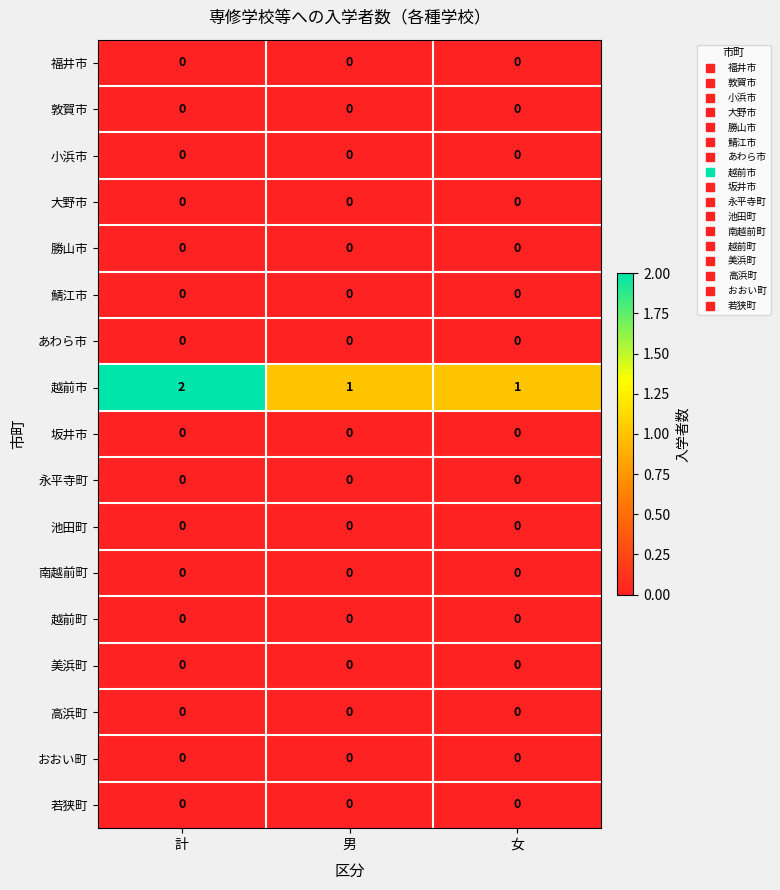

Which series has the largest total across all categories?

越前市